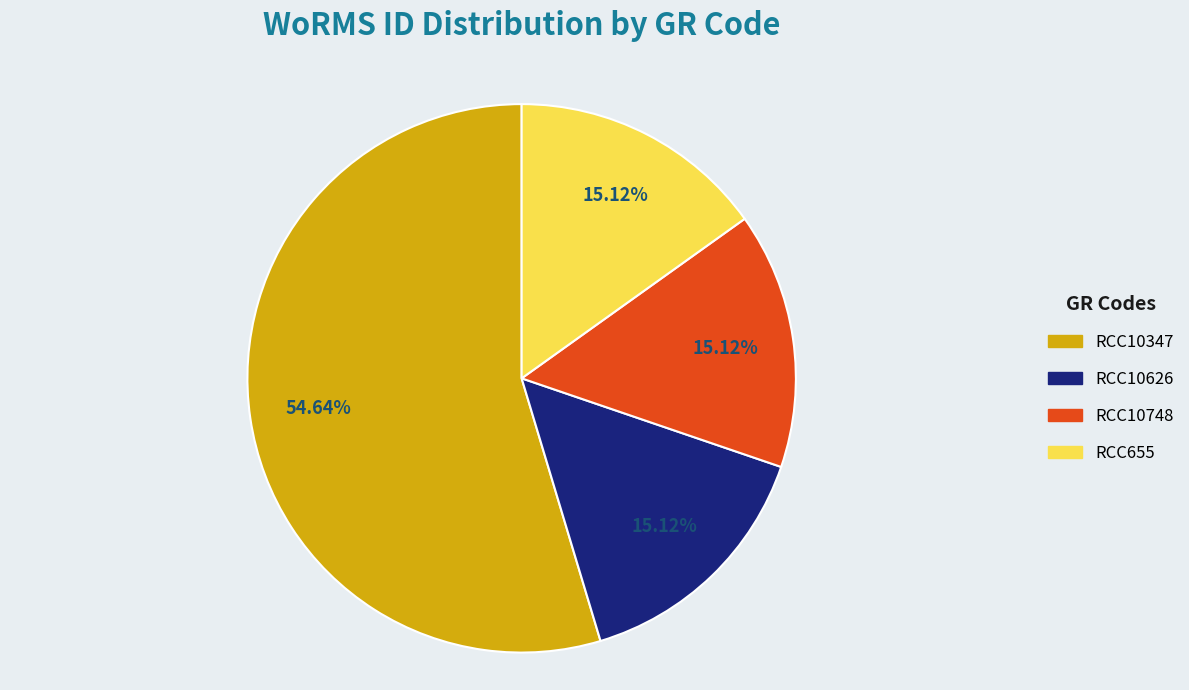

To the nearest percent, what percentage of the pie is RCC10347?

55%